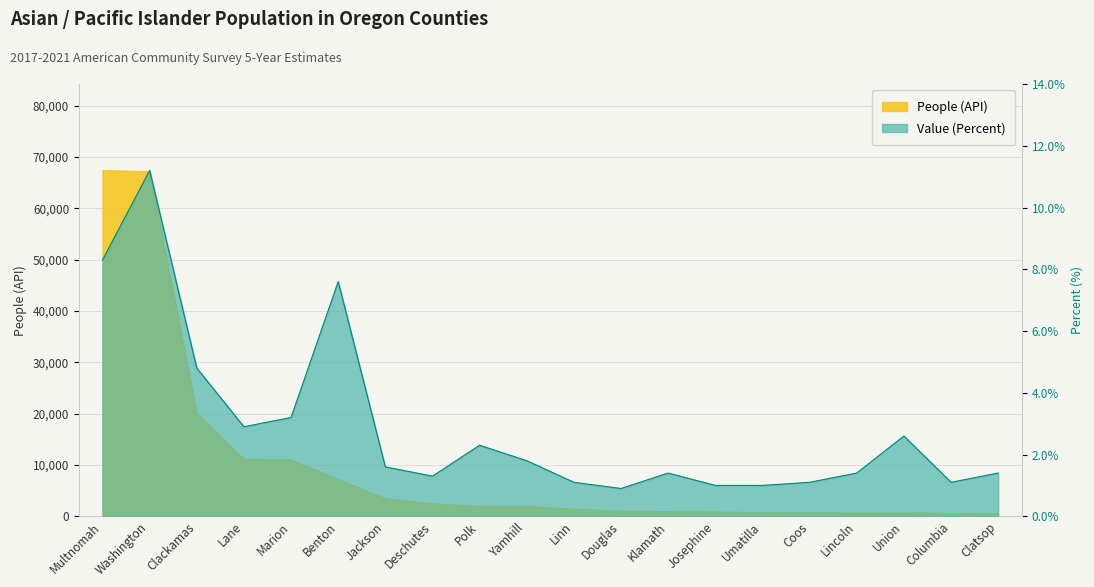

What is the label of the 6th point from the left?

Benton